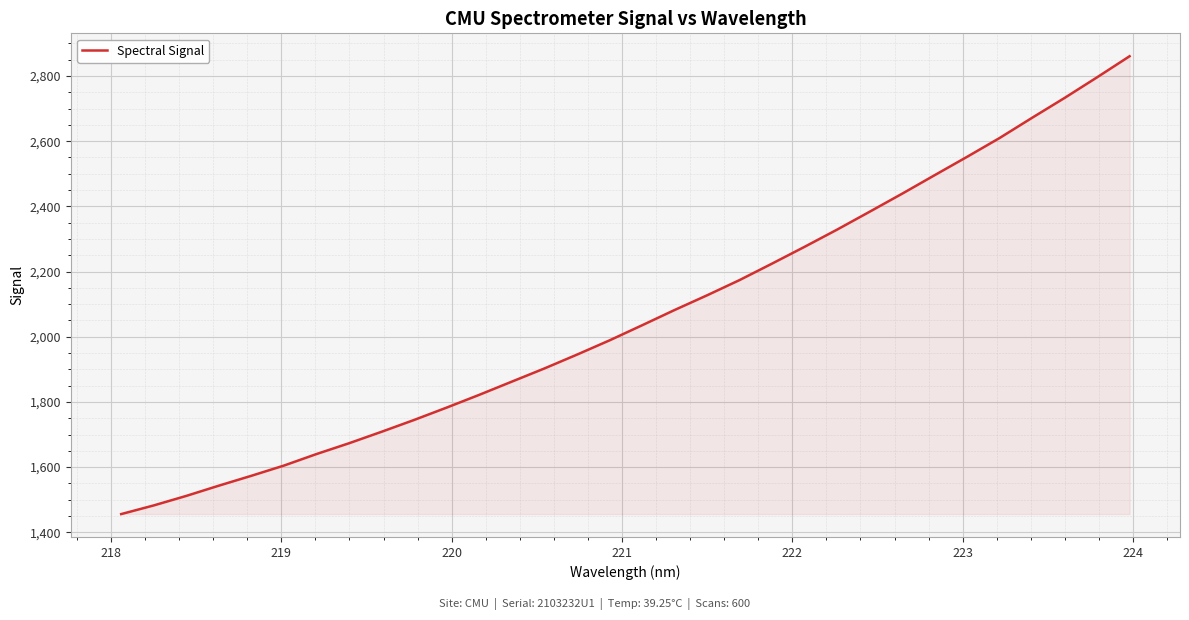

Reading right to left, extract all data points from this chart.

2860.5	2795.9	2732.6	2671.7	2609.7	2552.0	2495.5	2438.8	2383.4	2328.6	2275.9	2224.4	2173.8	2127.0	2081.9	2035.0	1988.7	1945.1	1902.7	1862.3	1821.8	1782.8	1744.8	1708.6	1673.3	1640.2	1604.8	1573.5	1543.2	1511.8	1482.5	1455.9